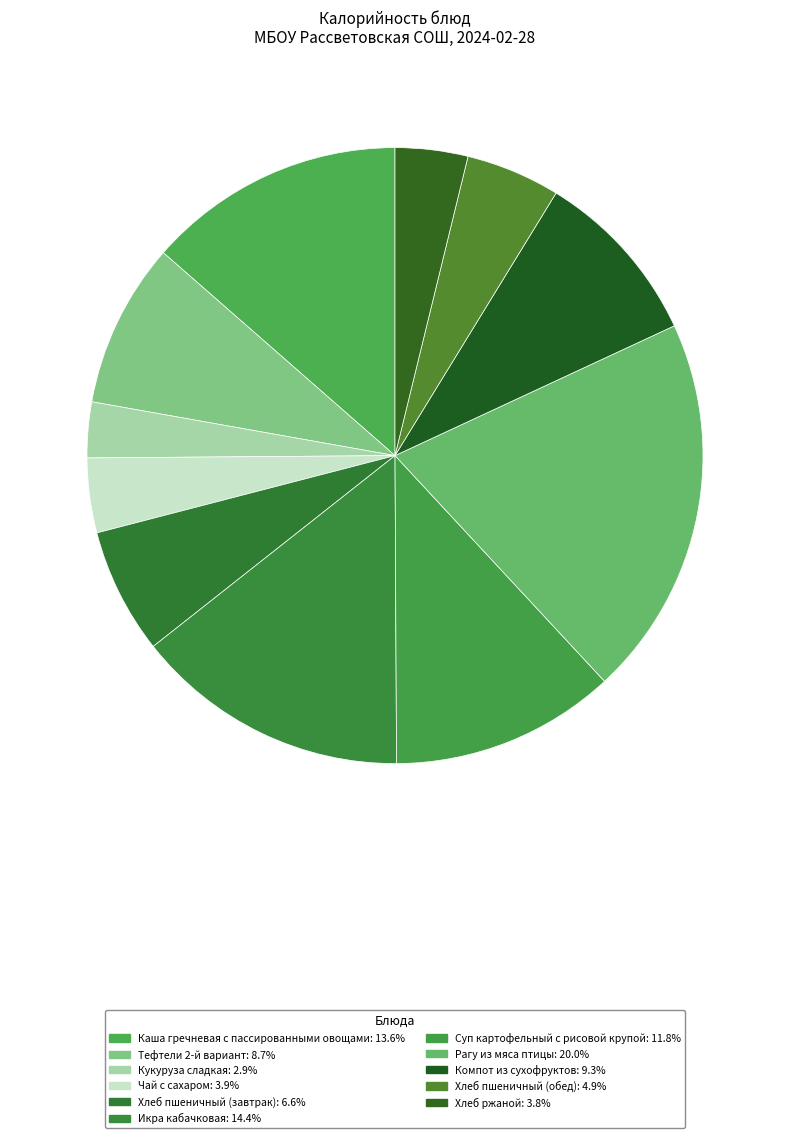

Which category has the biggest portion of the pie?

Рагу из мяса птицы